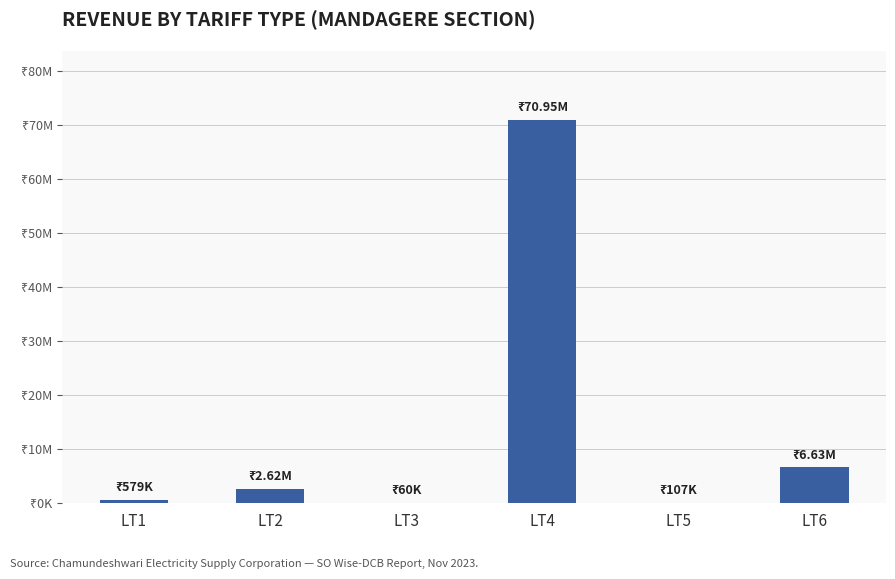

What is the difference between the maximum and minimum values?

70894827.0